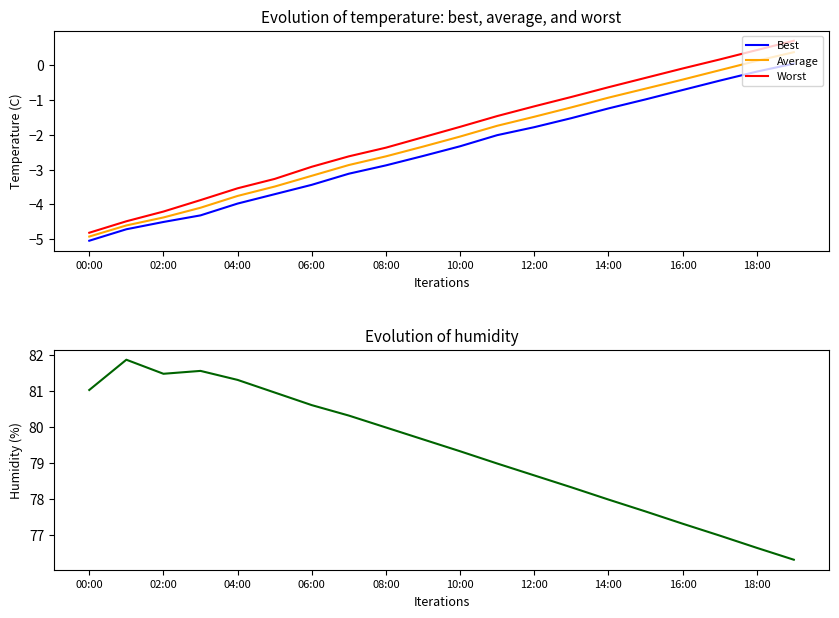

The Average series shows -0.4 at 16:00. True or false?

True